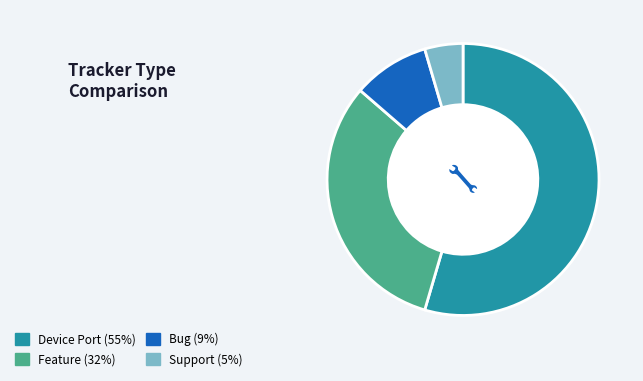

Does Bug represent more than half of the total?

No